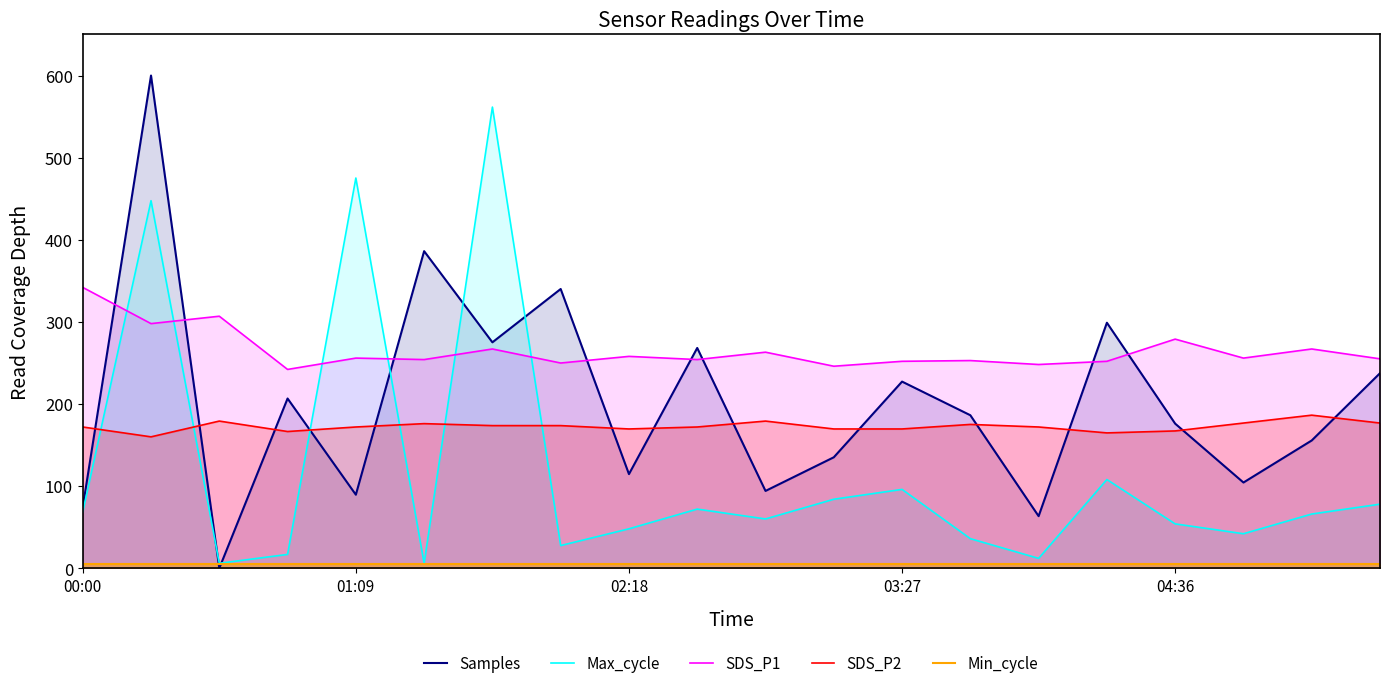

Which series has the largest range (max minus min)?

Samples